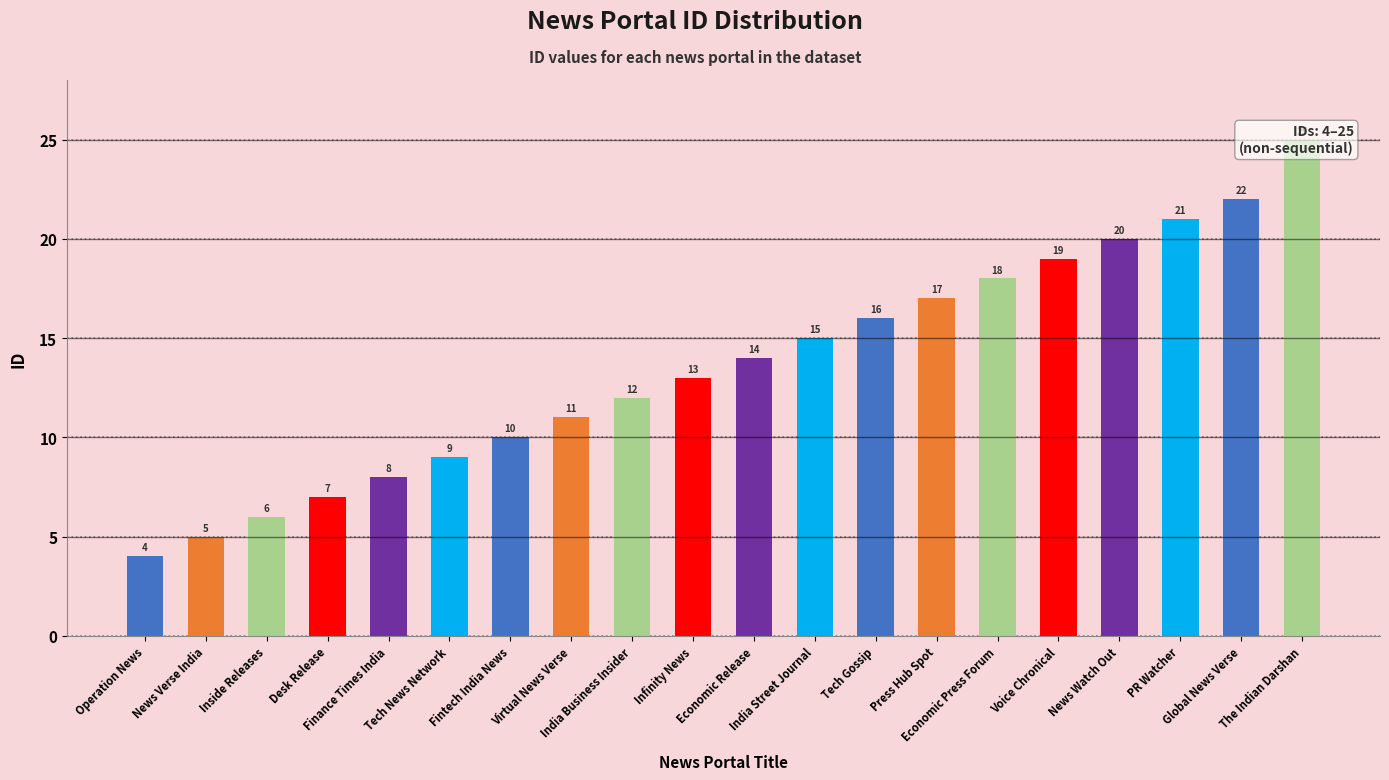

What is the value of the 8th bar from the left?

11